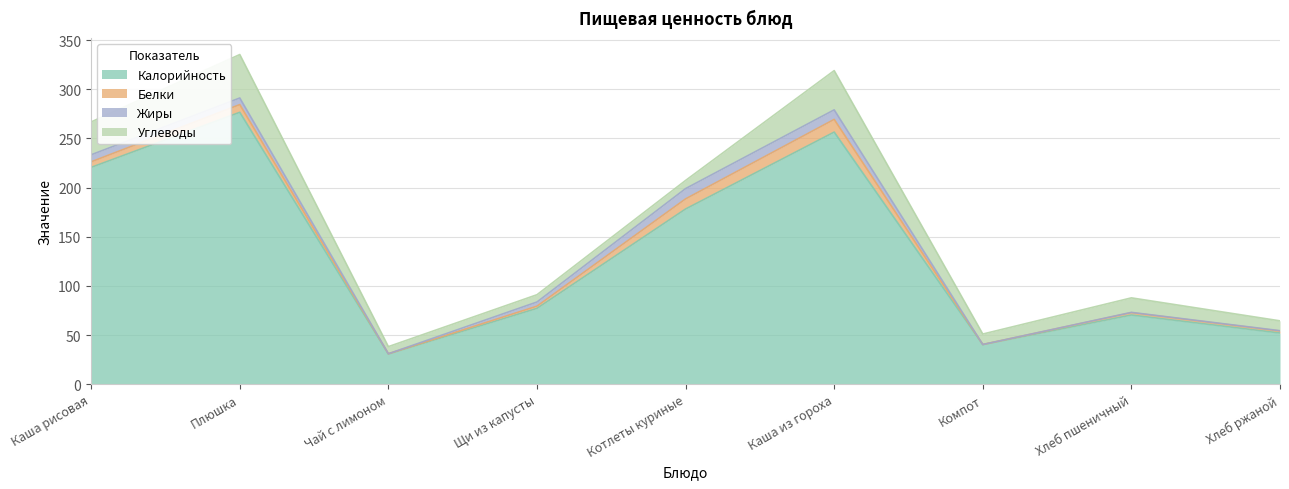

Is it true that Жиры equals 0.0 at Компот?

True